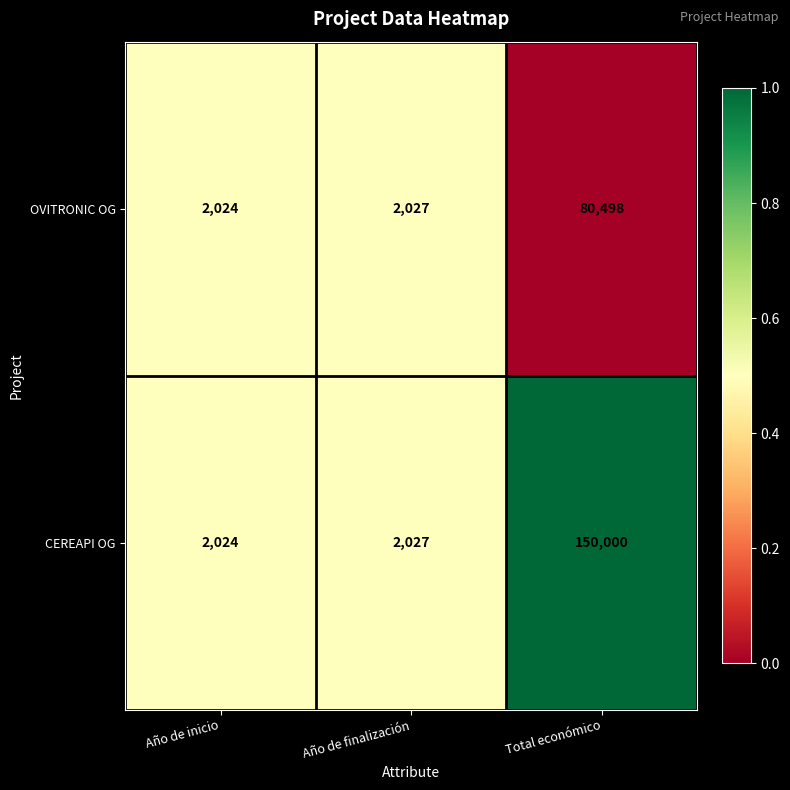

Reading left to right, extract all data points from this chart.

OVITRONIC OG: 2024	2027	80498
CEREAPI OG: 2024	2027	150000